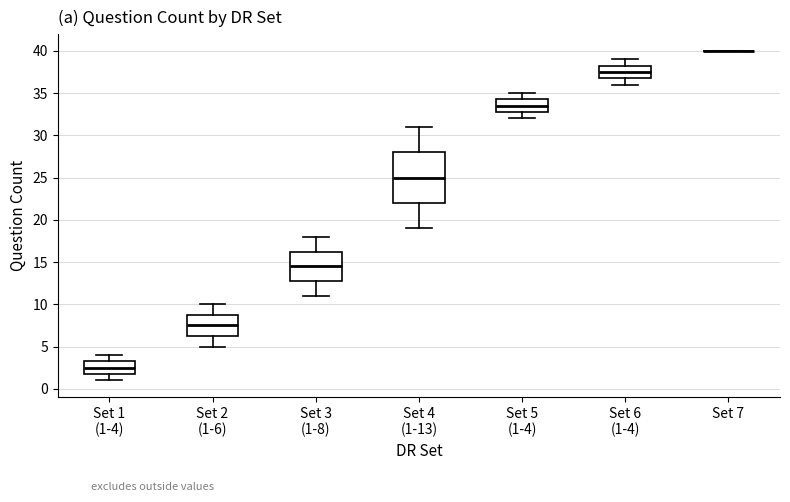

Comparing the boxes themselves (not the whiskers), which one is the tallest?

Set 4 (1-13)